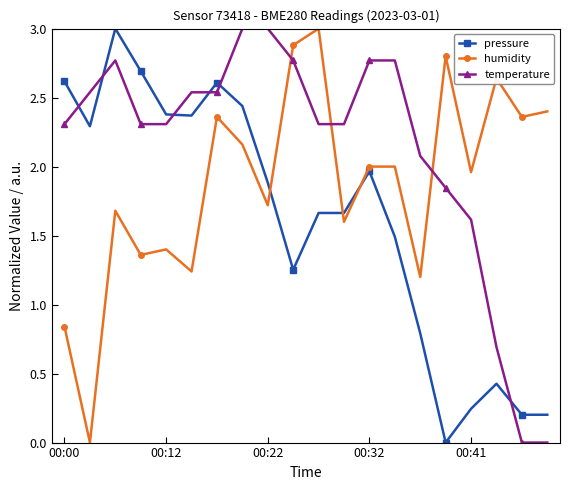

True or false: pressure has more than 2 points higher than both neighbors.

True